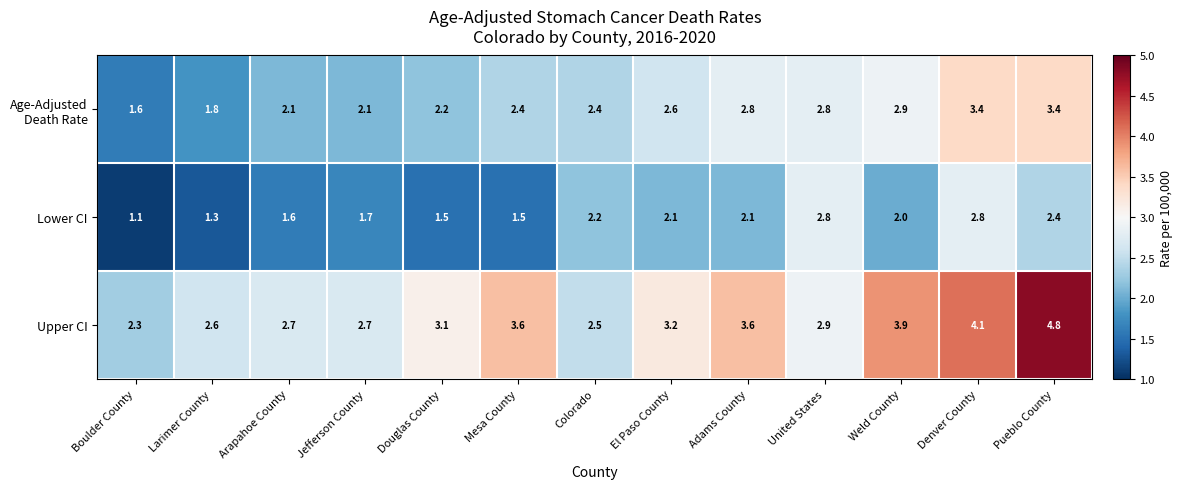

Which series changed the most between Larimer County and Colorado?

Lower CI